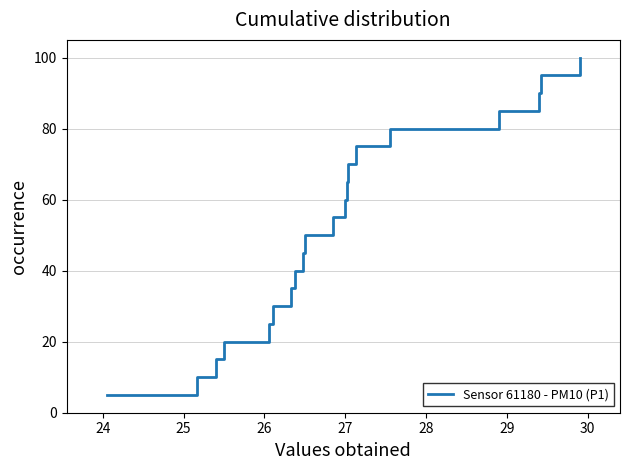

What is the minimum value shown in the chart?

5.0